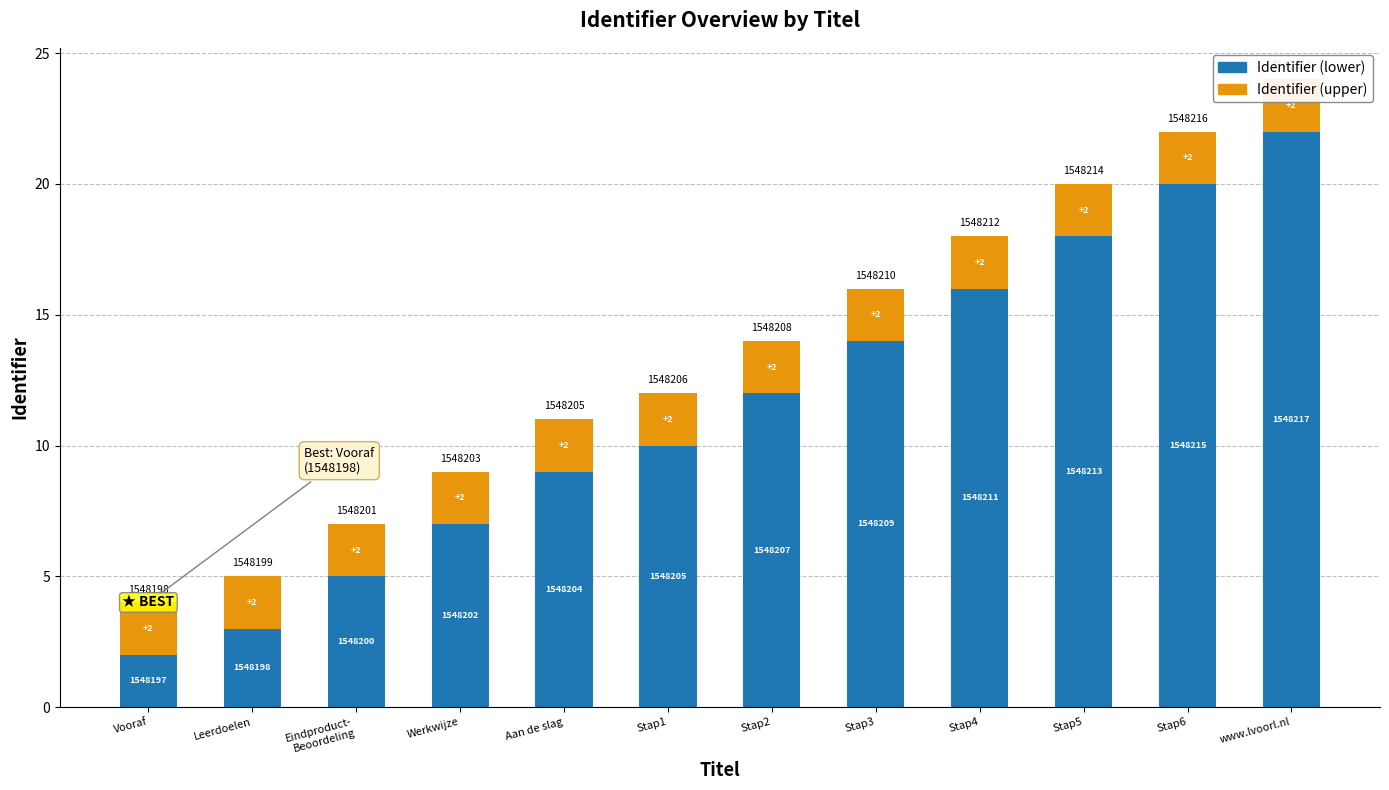

At which label does Identifier (lower) first exceed 12?

Stap3